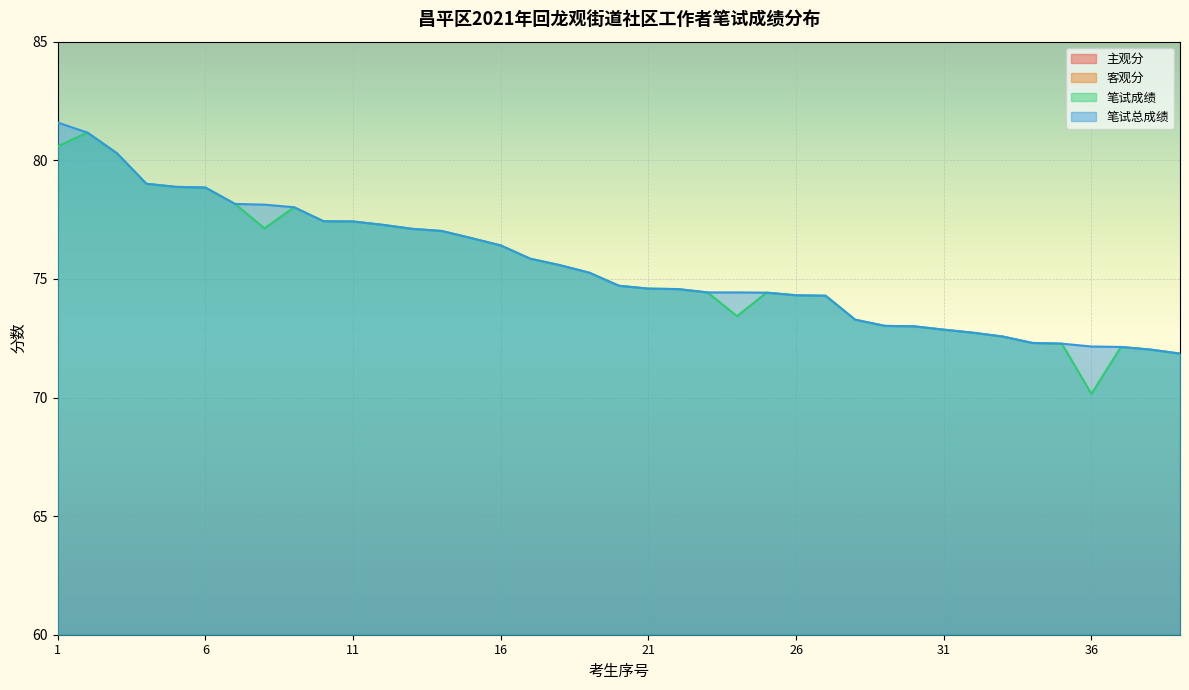

Where is 笔试成绩 nearest to the value 75?

19